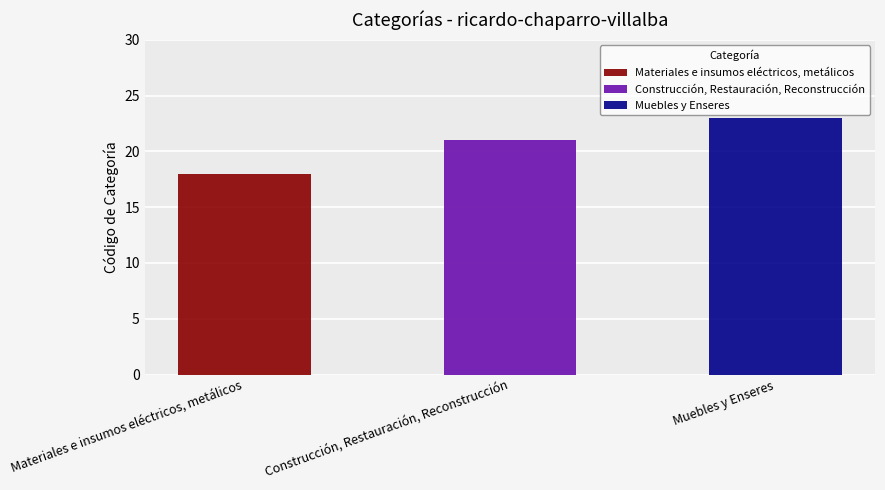

The value at Materiales e insumos eléctricos, metálicos is 18. True or false?

True